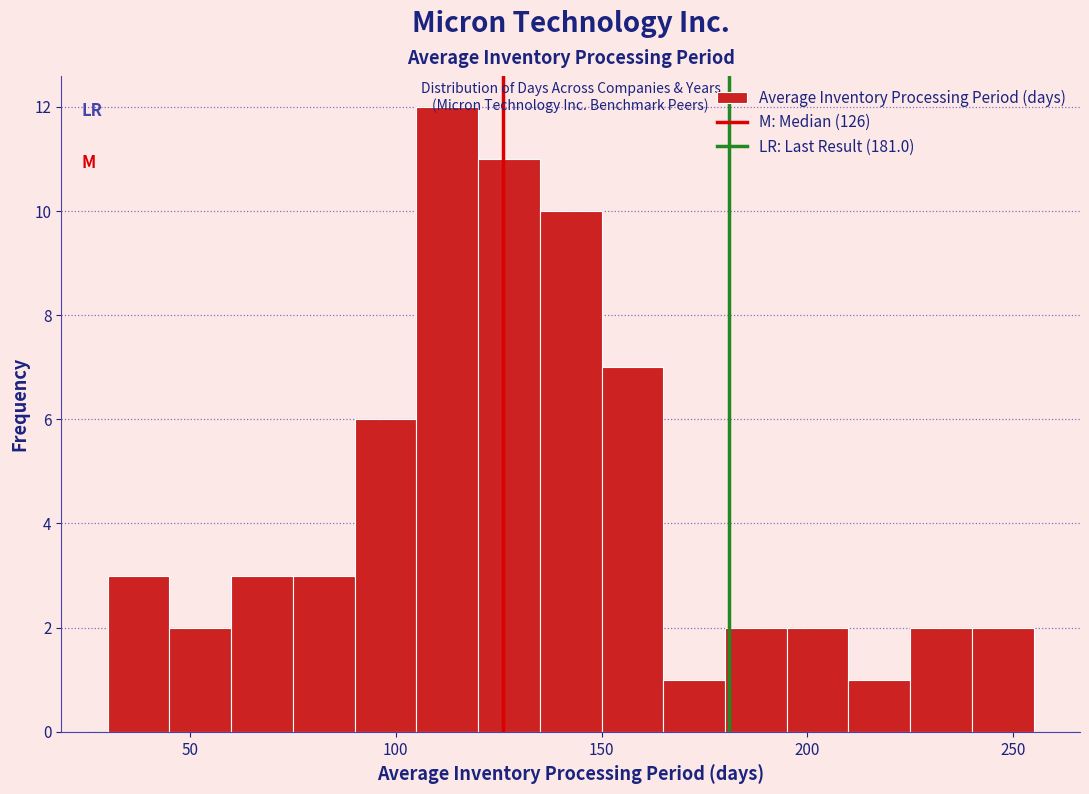

Around what value on the x-axis is the tallest bar? Give the approximate position of its centre, as read against the axis.

115